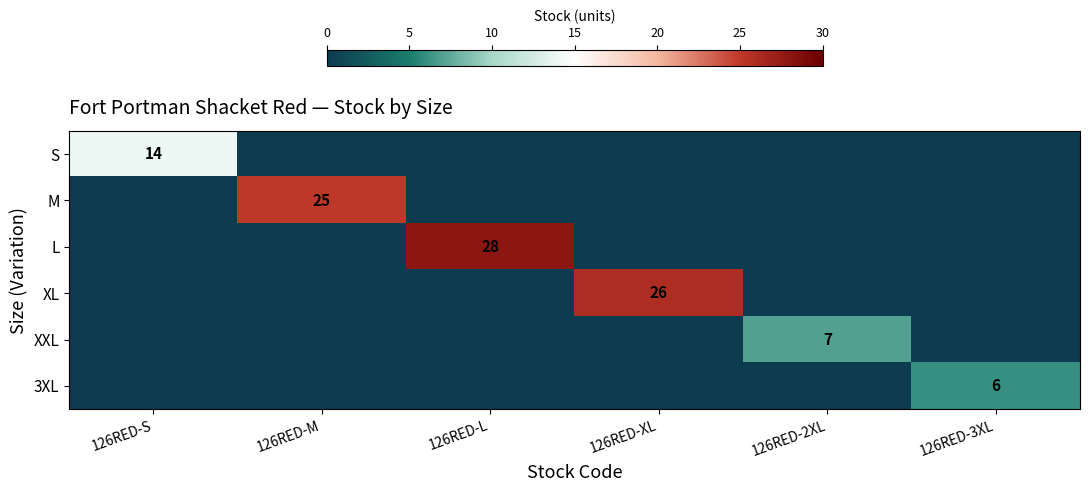

Is it true that 3XL equals 2 at 126RED-3XL?

False